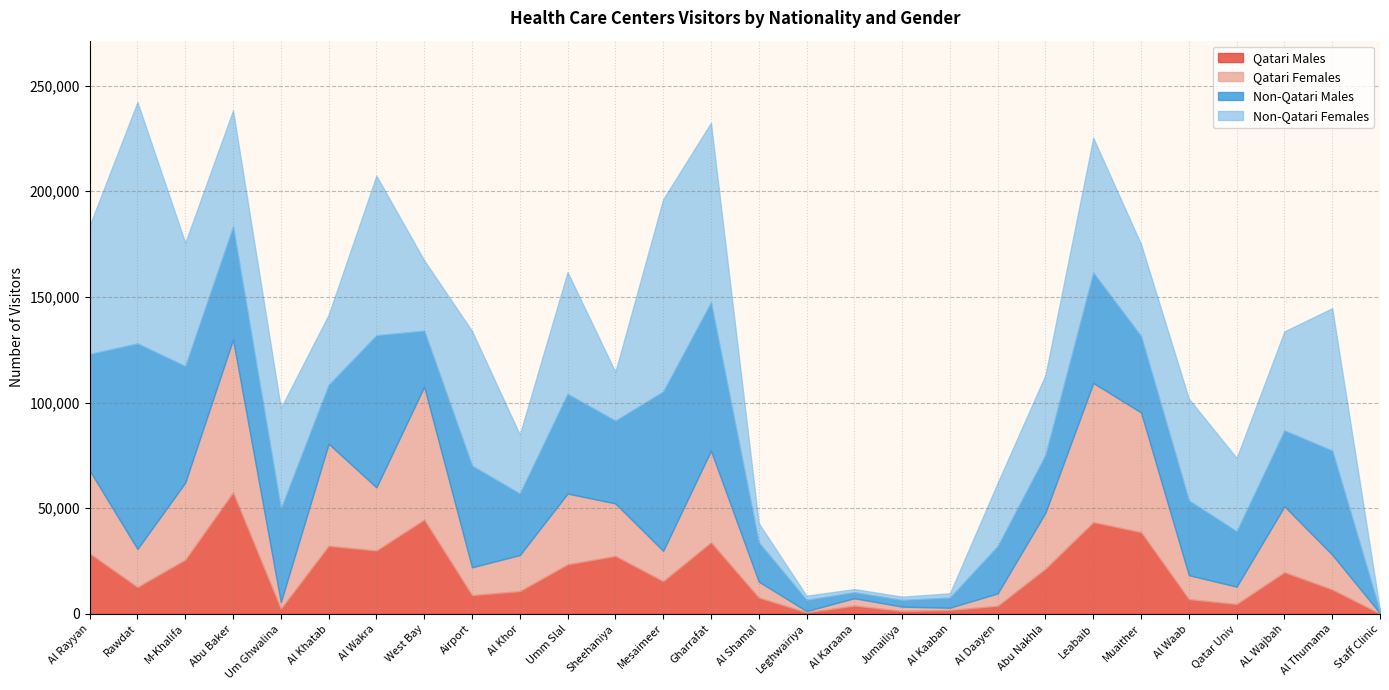

What is the lowest value of the Non-Qatari Males series?

647